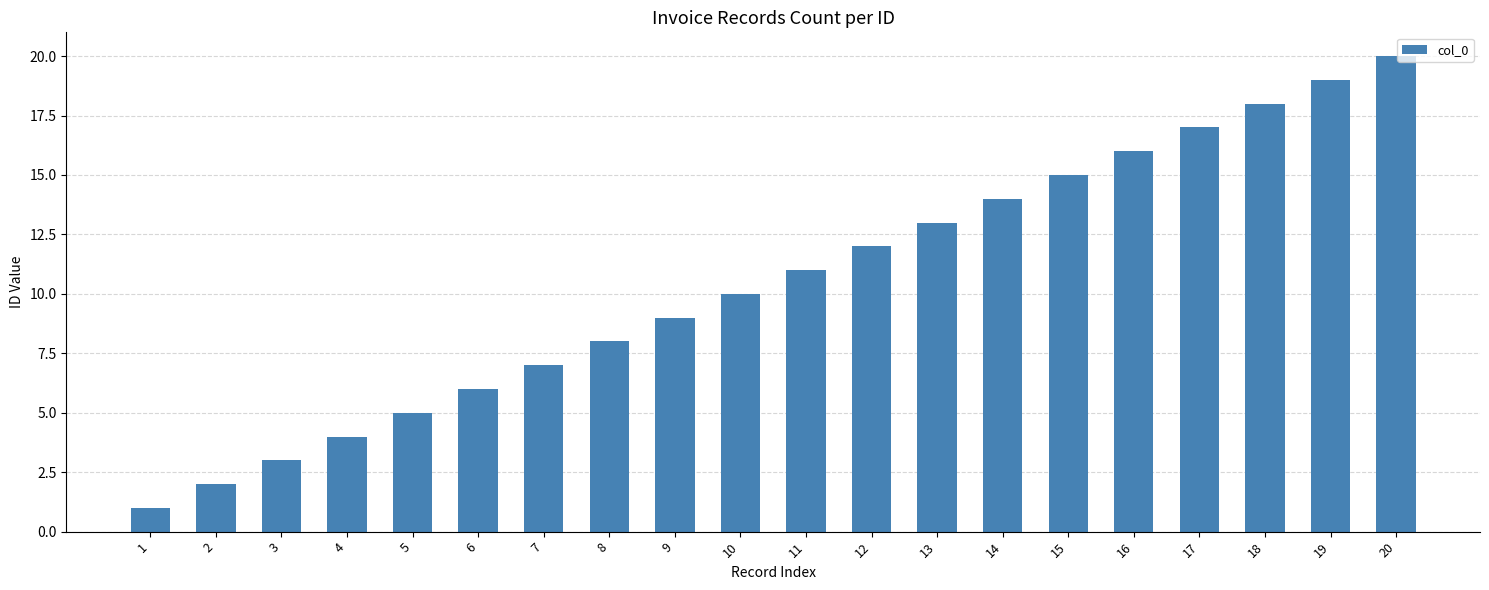

What is the value of the 3rd bar from the left?

3